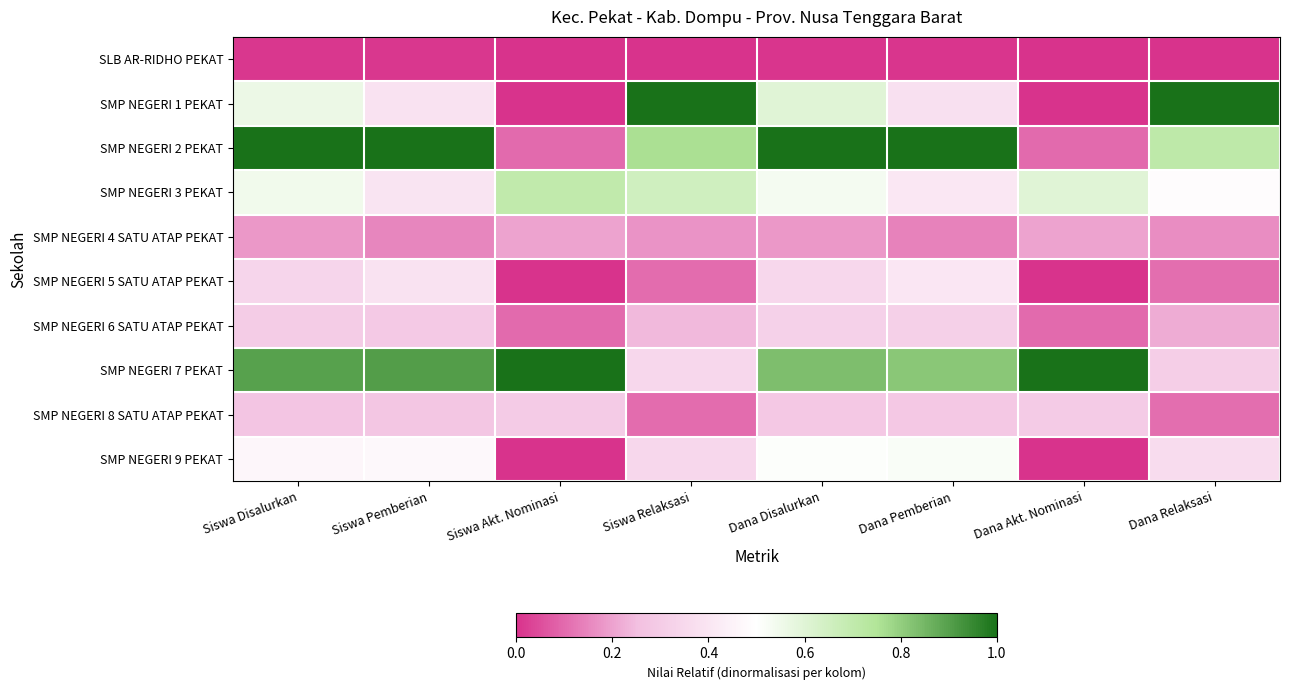

Between Dana Disalurkan and Dana Relaksasi, which is larger?

Dana Disalurkan